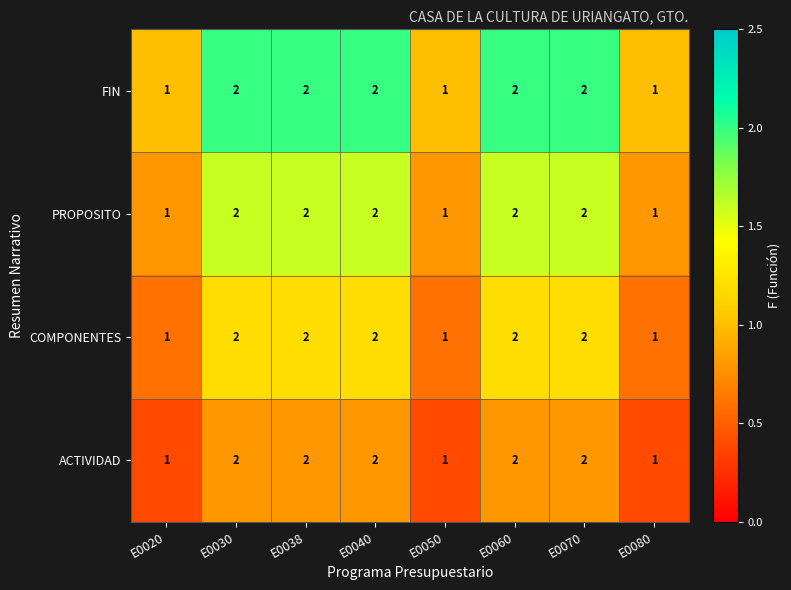

Count the ACTIVIDAD values in the range 1 to 2.

8